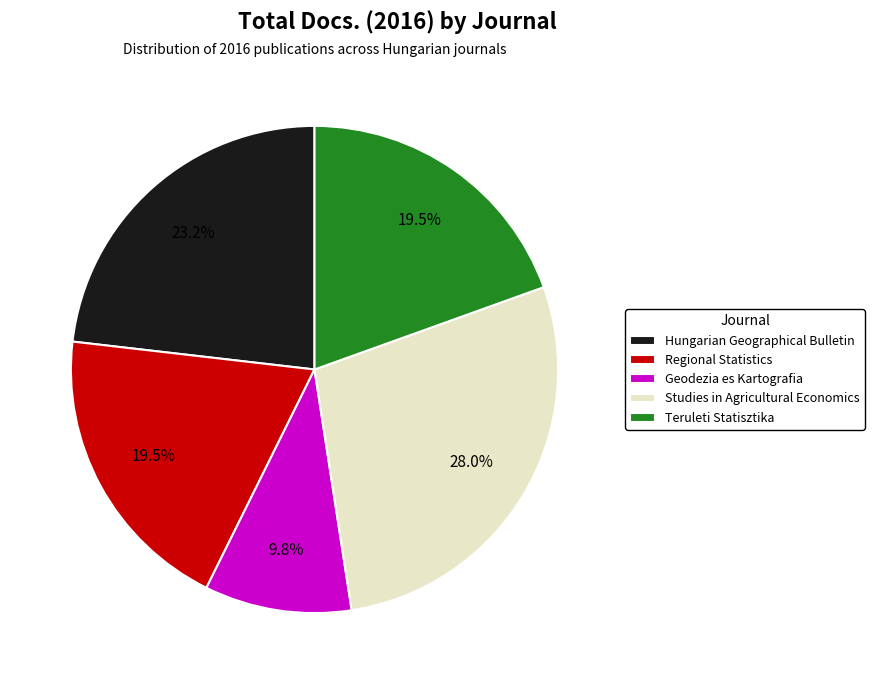

Does any single category account for the majority?

No